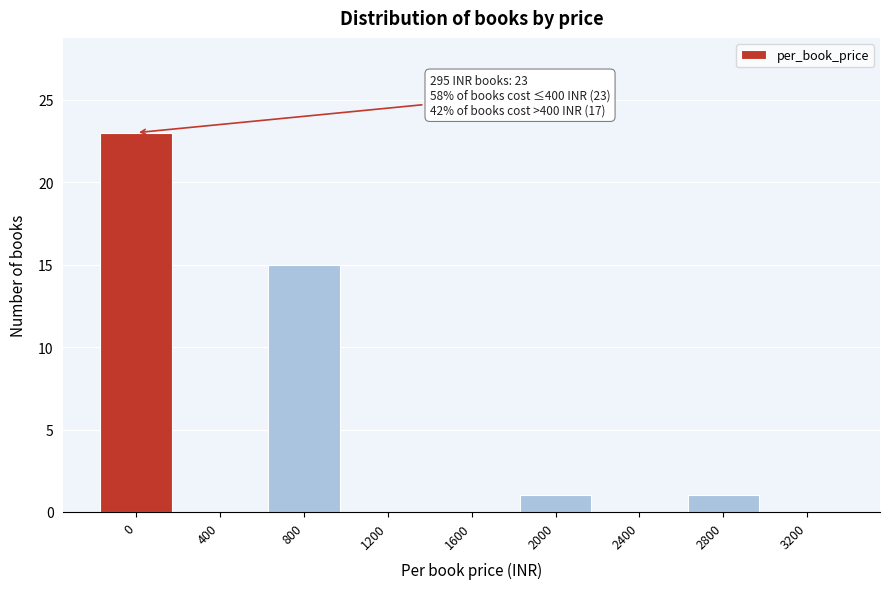

Reading left to right, extract all data points from this chart.

0=23	400=0	800=15	1200=0	1600=0	2000=1	2400=0	2800=1	3200=0